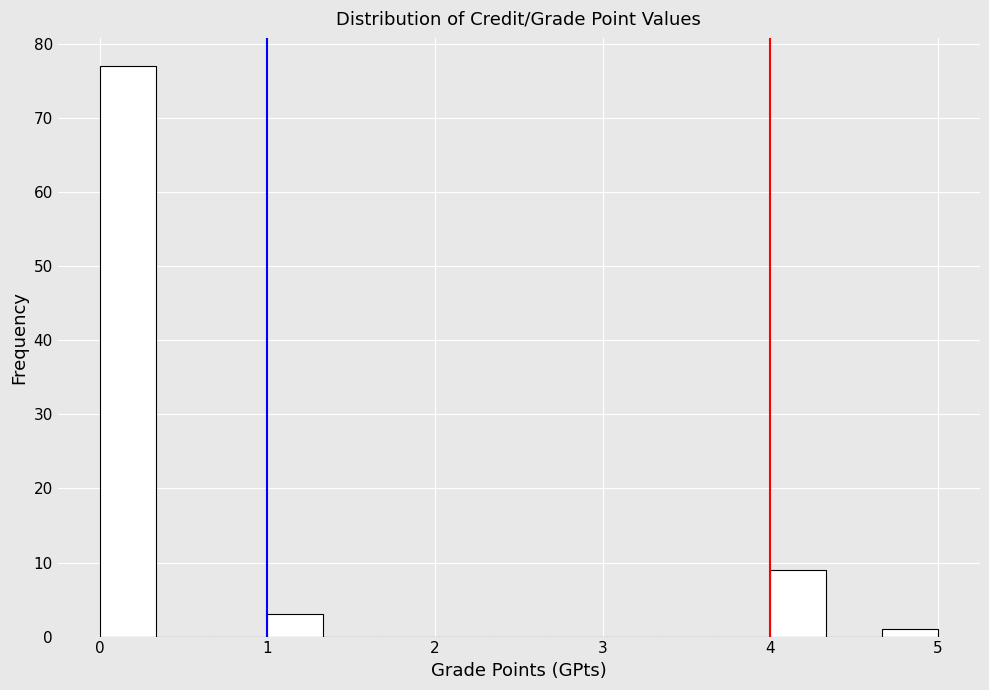

Around what value on the x-axis is the tallest bar? Give the approximate position of its centre, as read against the axis.

0.2